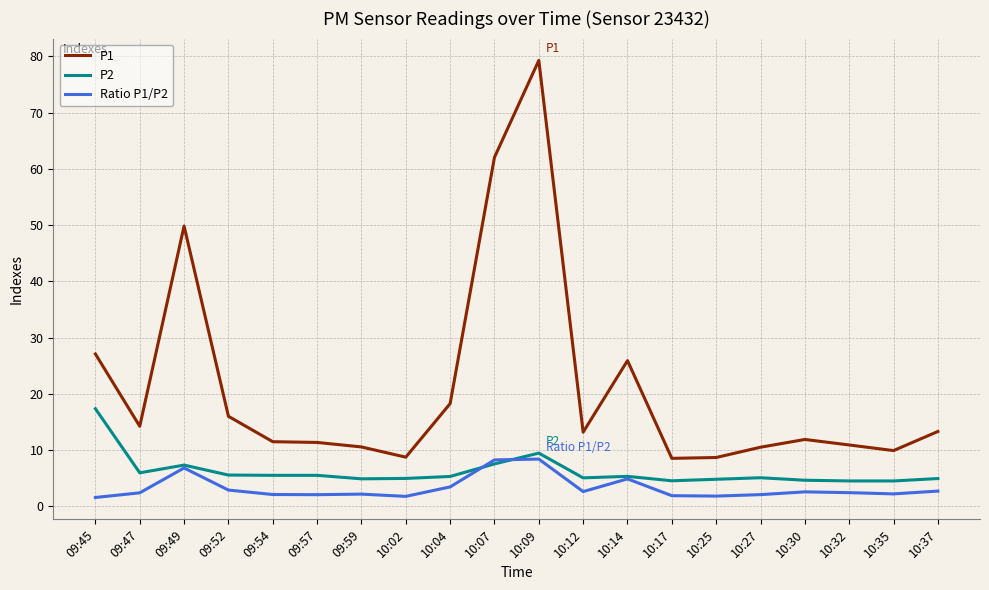

The value of P1 at 10:14 is 25.9. True or false?

True